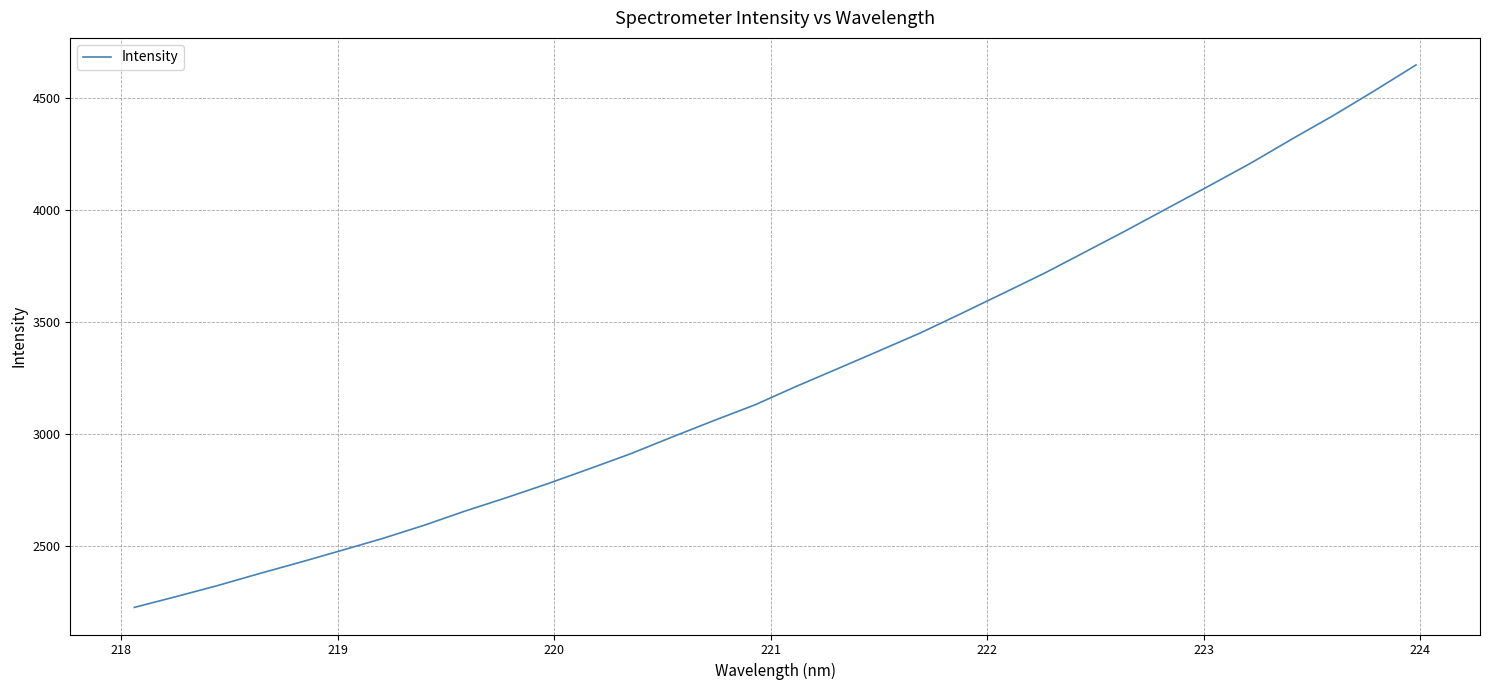

How many categories are shown in the chart?

32